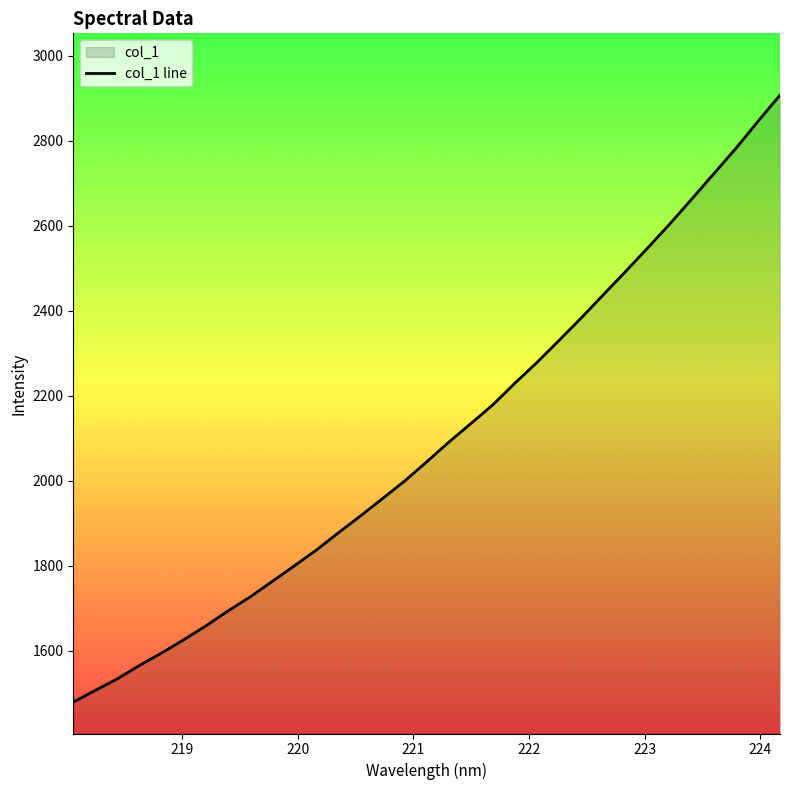

What is the difference between the maximum and minimum values?

1427.8